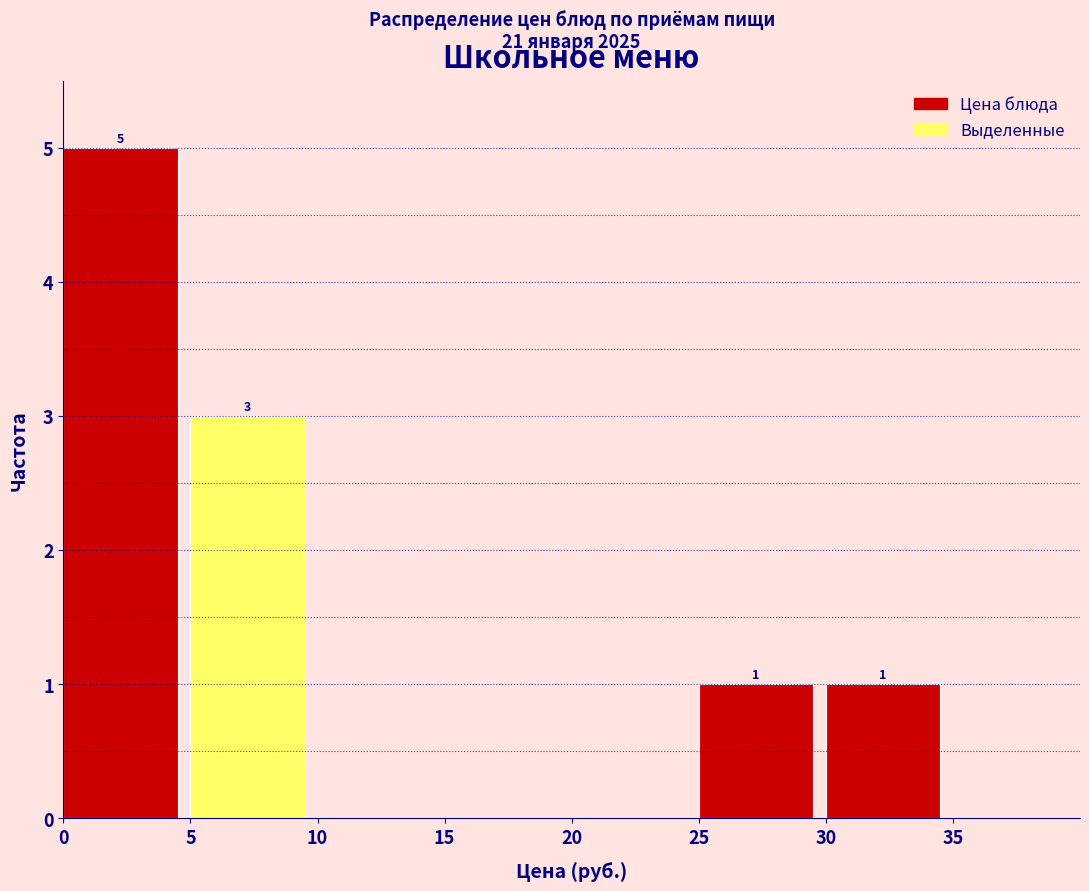

Which range on the x-axis has the tallest bar?

0 to 5